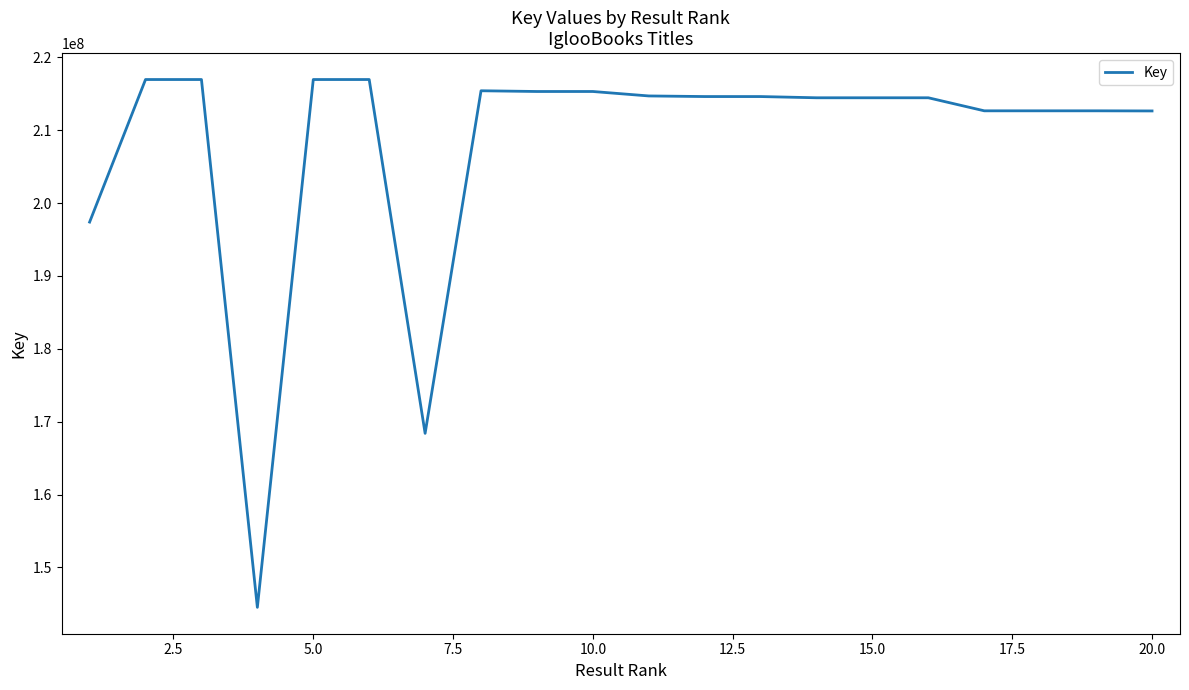

What is the greatest value displayed?

216944371